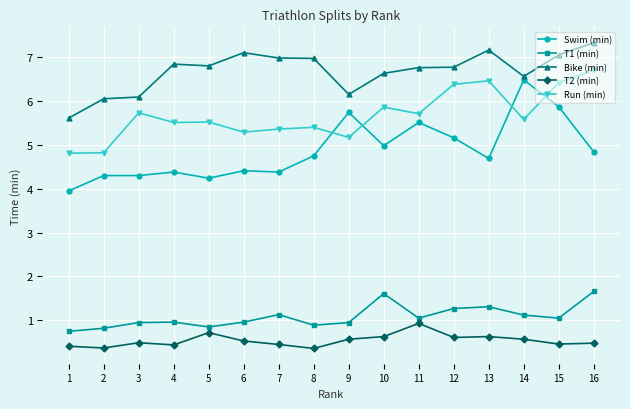

What is the lowest value of the Bike (min) series?

5.6